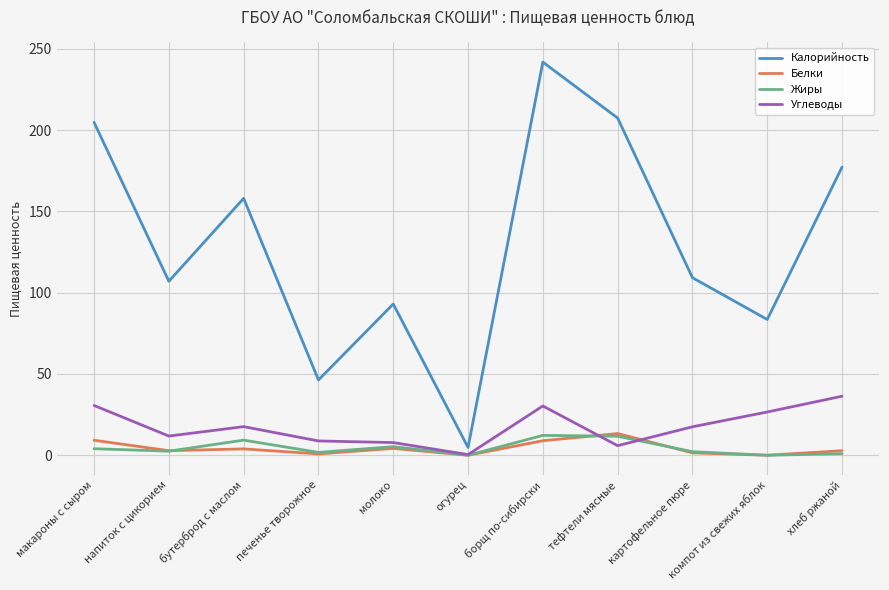

The Углеводы series shows 7.8 at молоко. True or false?

True